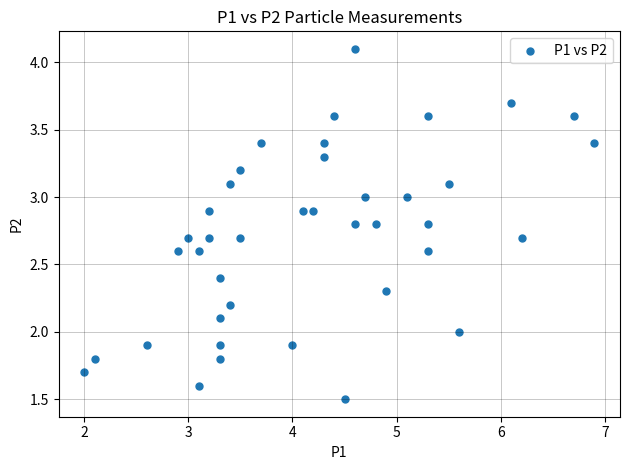

What is the range of X values (max minus min)?

4.9